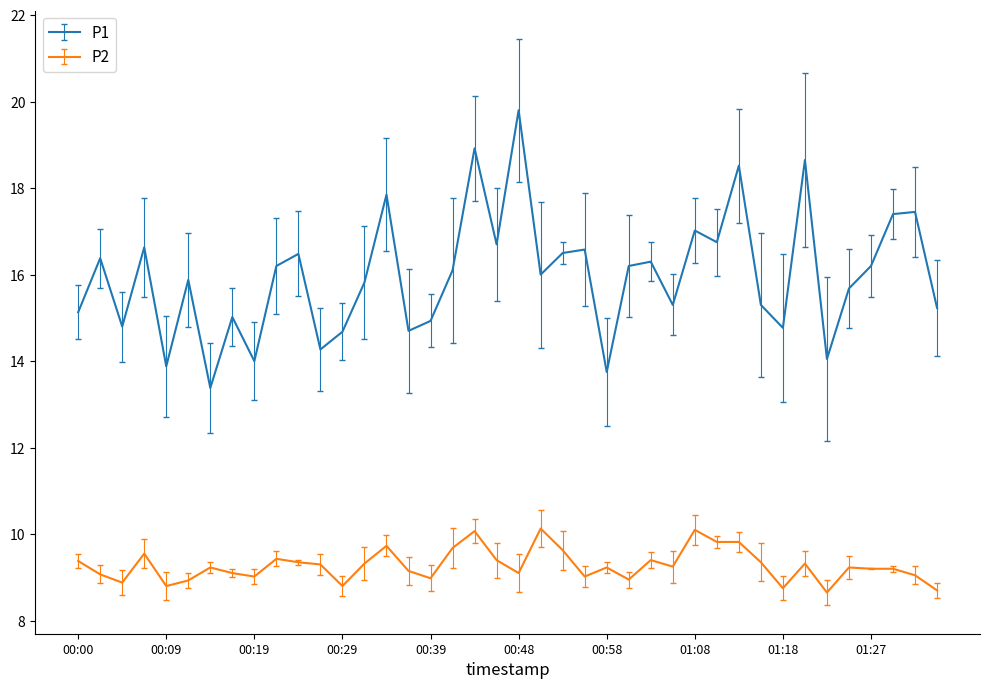

Which series has the largest range (max minus min)?

P1